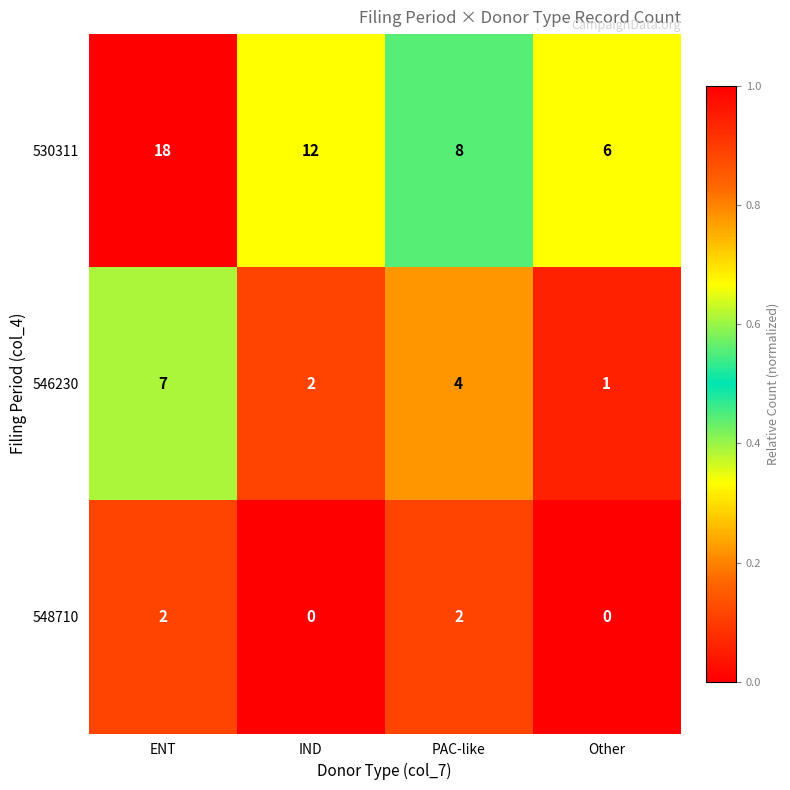

Which series has the widest spread of values?

530311